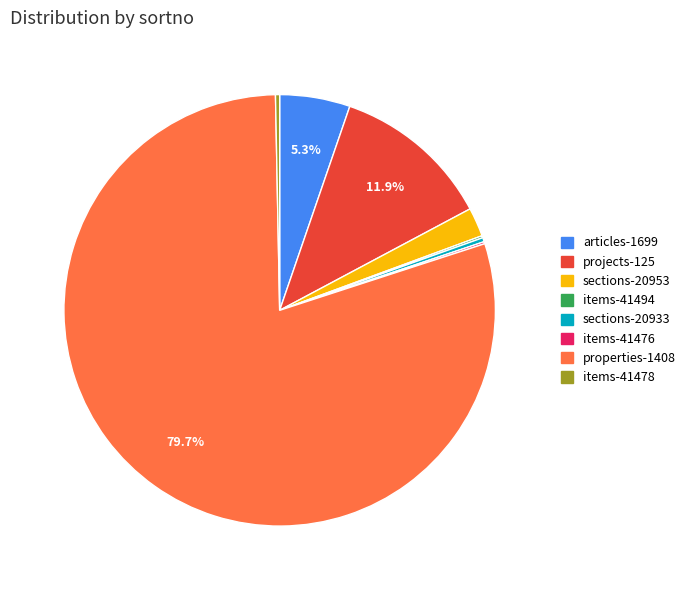

Is there a majority slice in this chart?

Yes